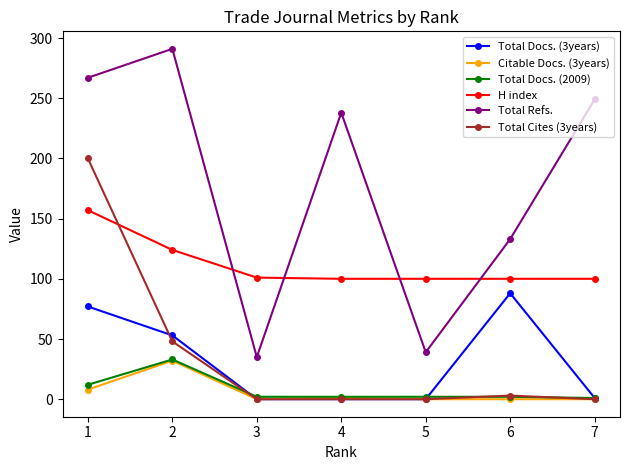

Which series has the largest range (max minus min)?

Total Refs.